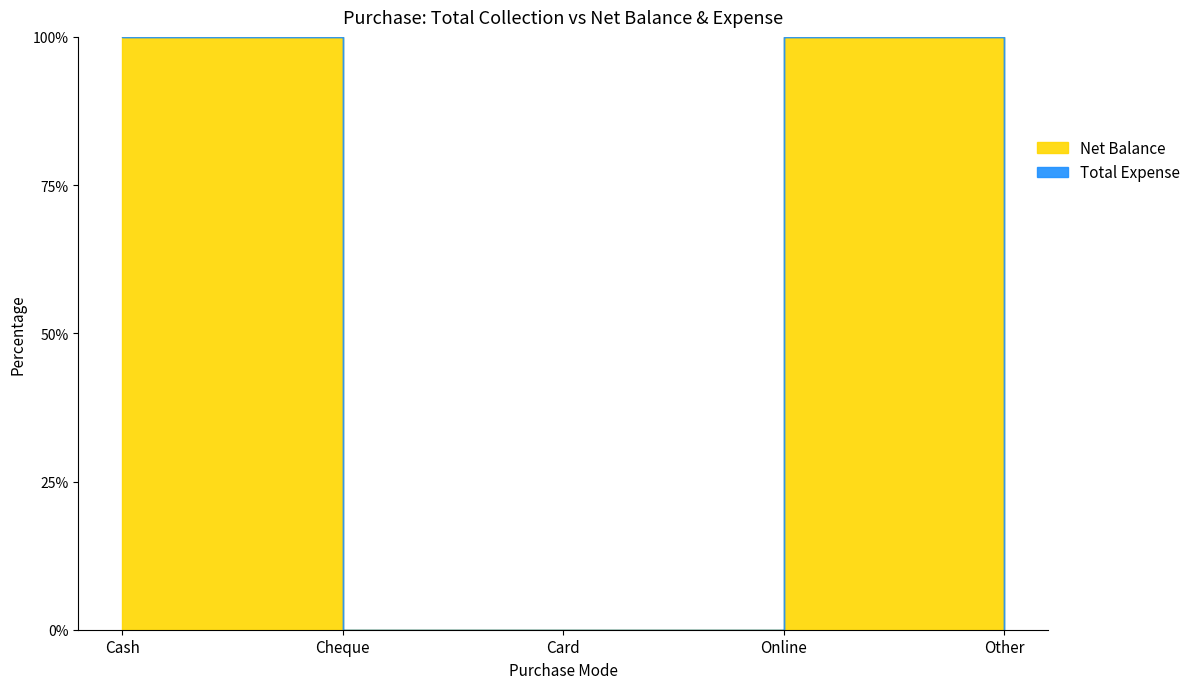

Which series changed the most between Cheque and Other?

Net Balance